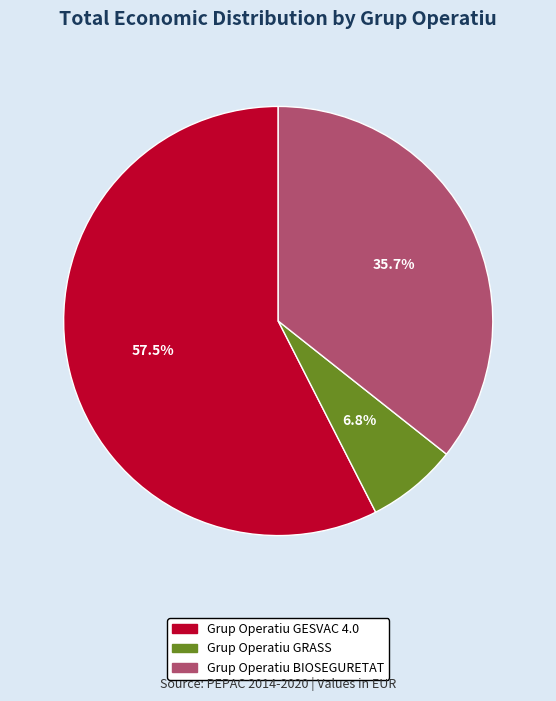

How many segments does this pie chart have?

3